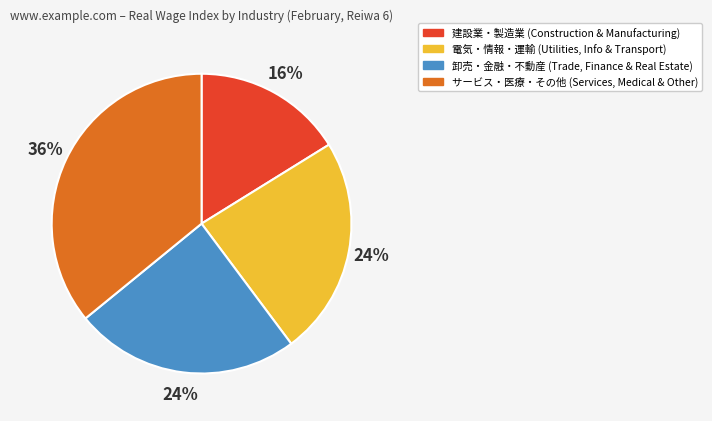

To the nearest percent, what is the difference between the largest and smallest slice percentages?

20%